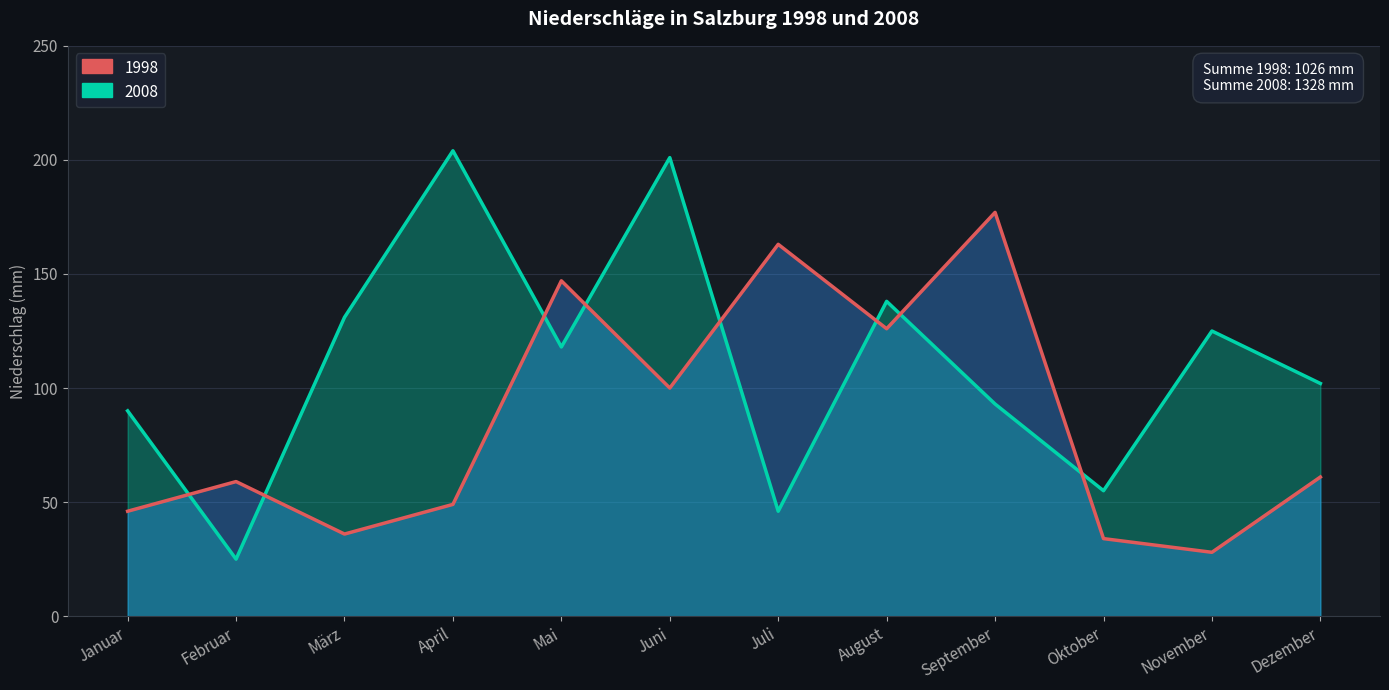

Between April and November, which is larger?

April